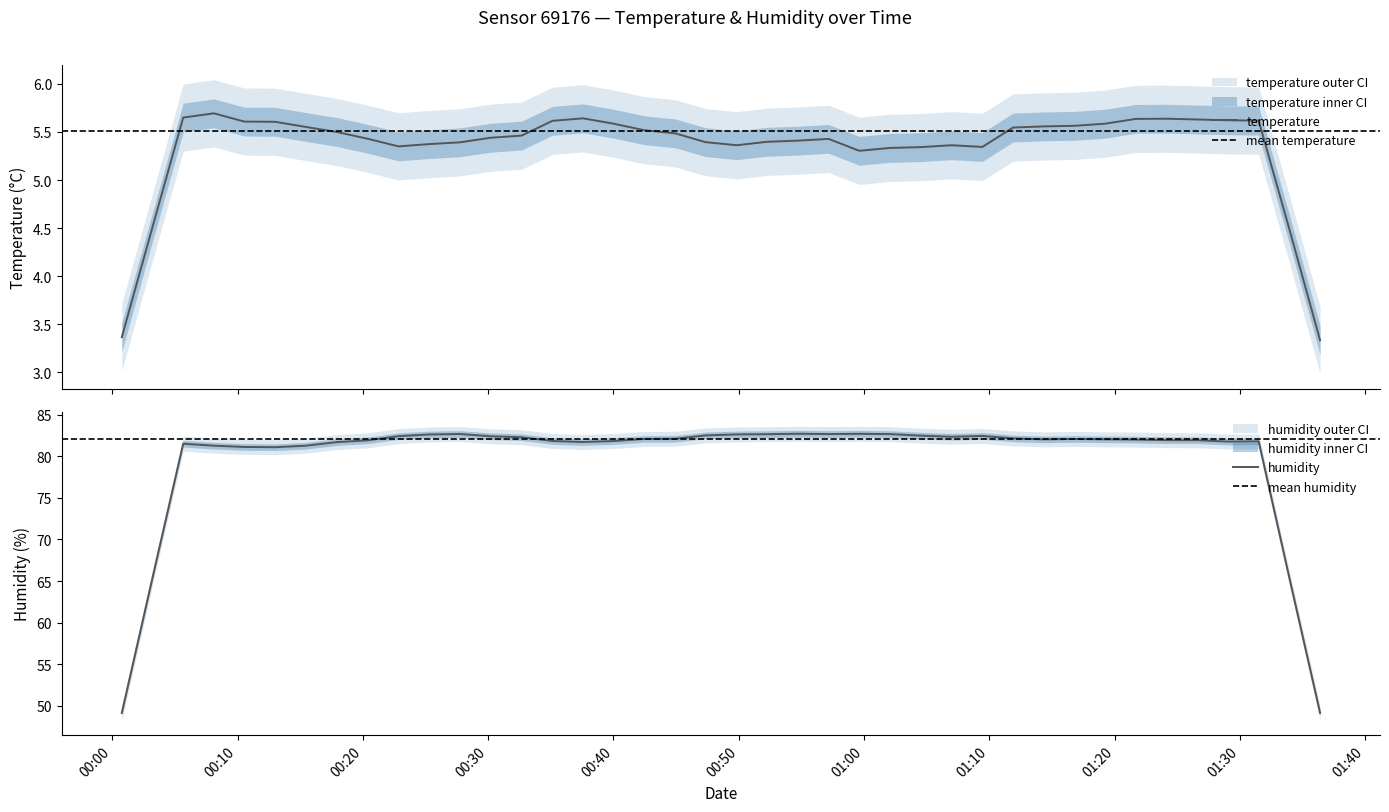

True or false: humidity and temperature intersect in this chart.

False